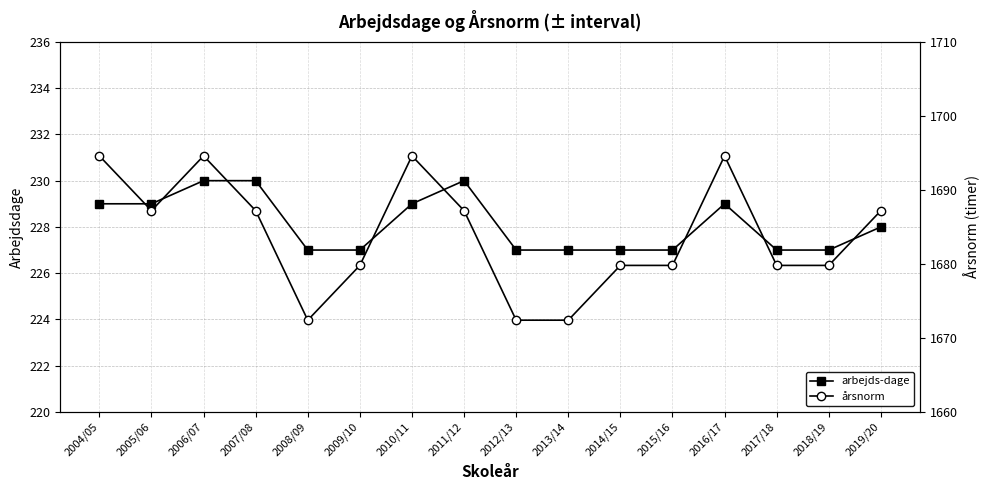

What is the label of the 16th point from the left?

2019/20